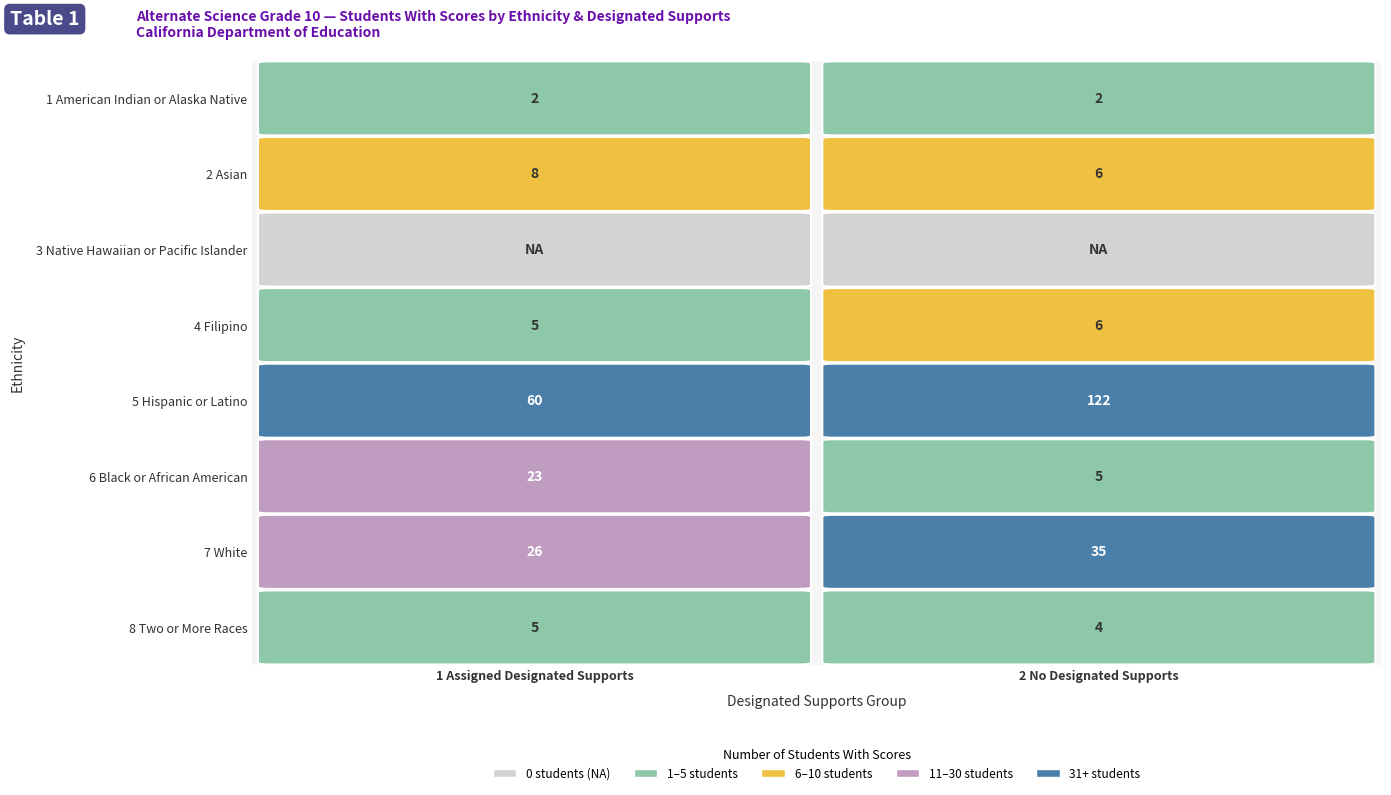

How many distinct data groups are displayed?

8